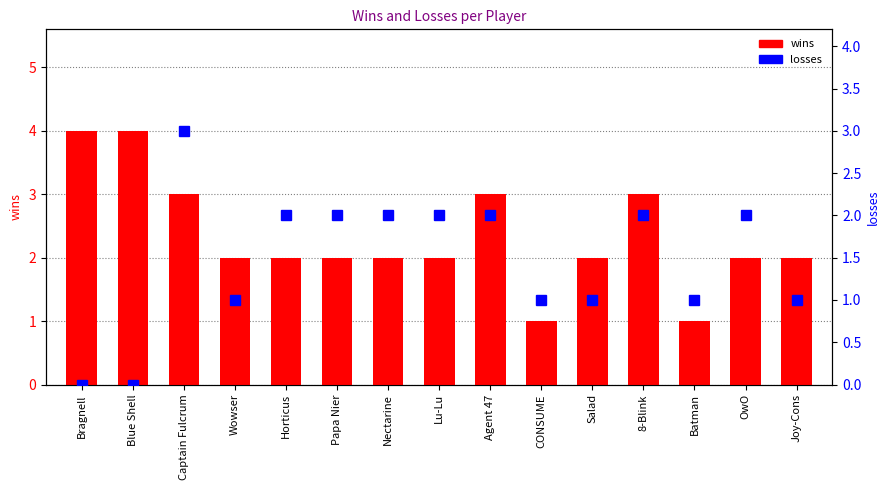

How many bars are there in total?

30